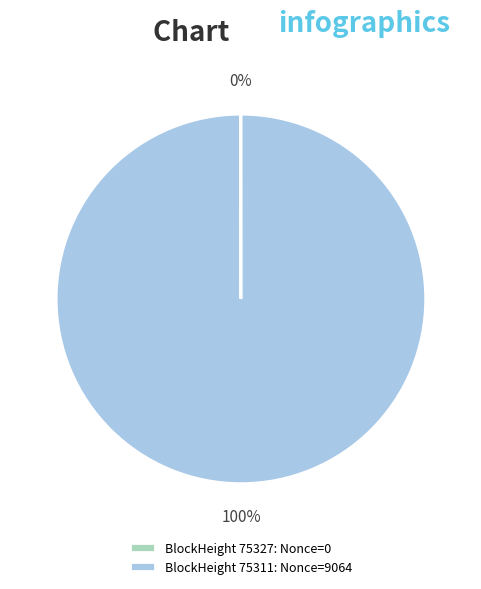

The BlockHeight 75311: Nonce=9064 slice represents 100% of the pie. True or false?

True